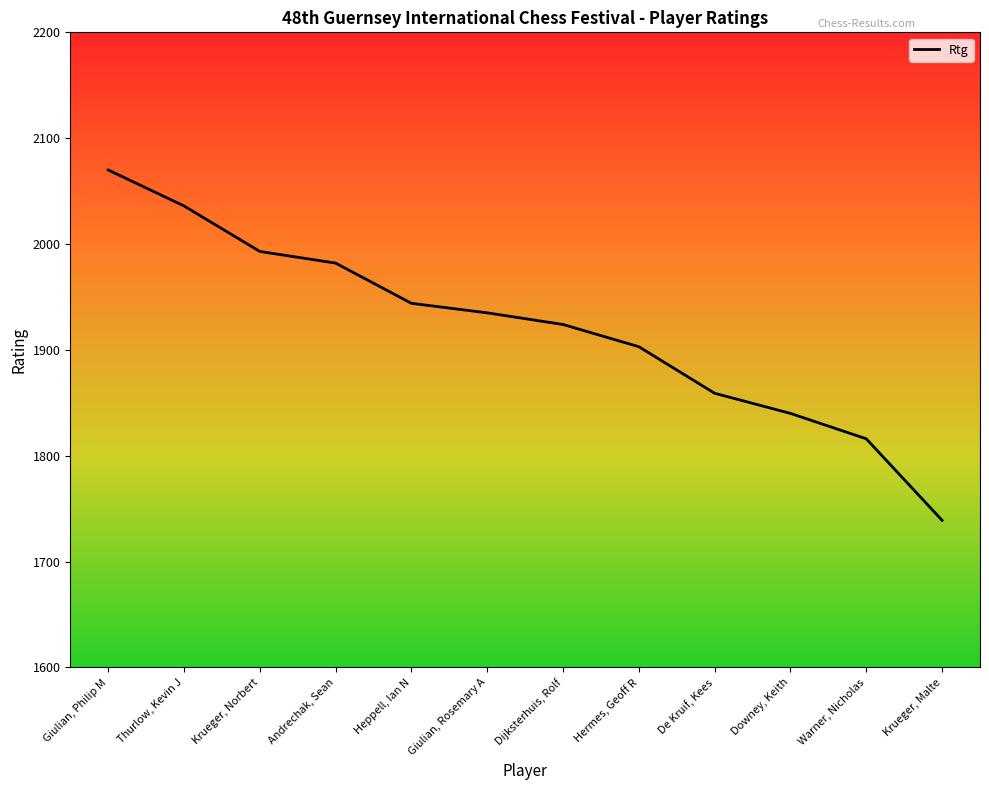

Read the value at Giulian, Rosemary A, to the nearest 50.

1950